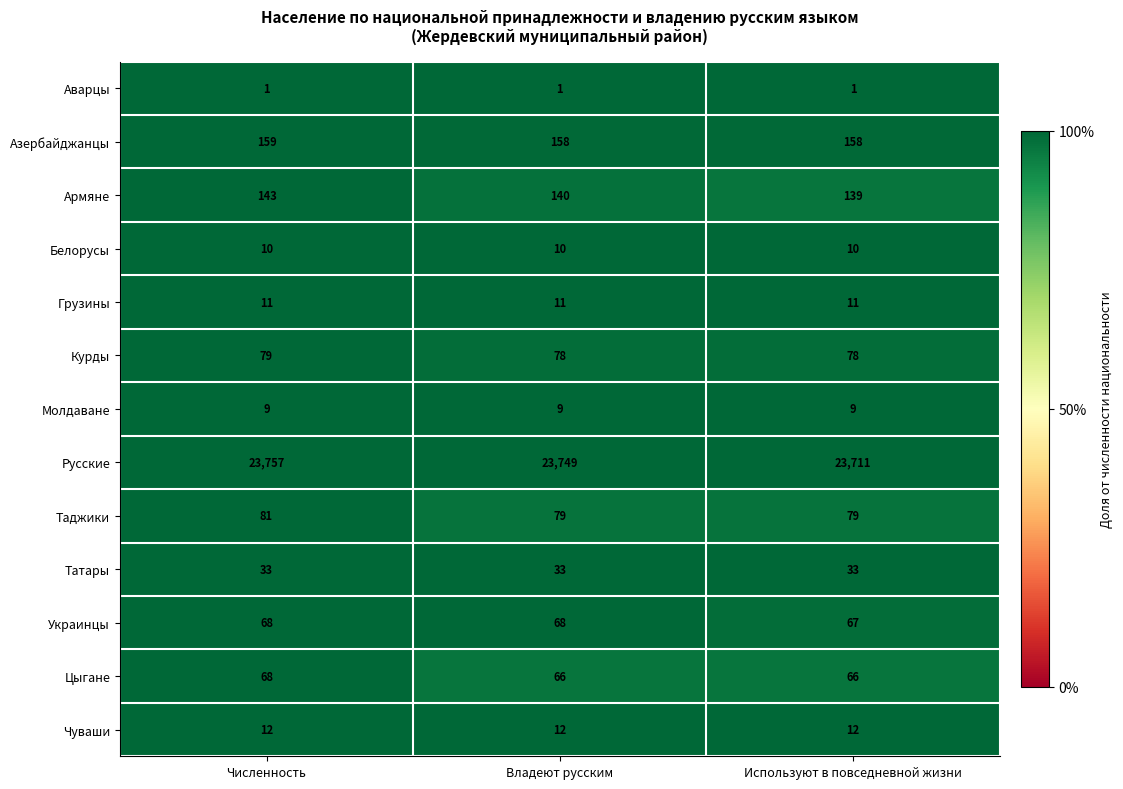

How many series are shown in this chart?

13